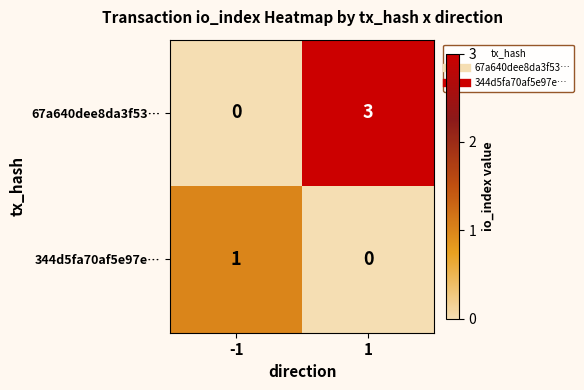

Rank the series by their maximum value, from highest to lowest.

67a640dee8da3f53…, 344d5fa70af5e97e…